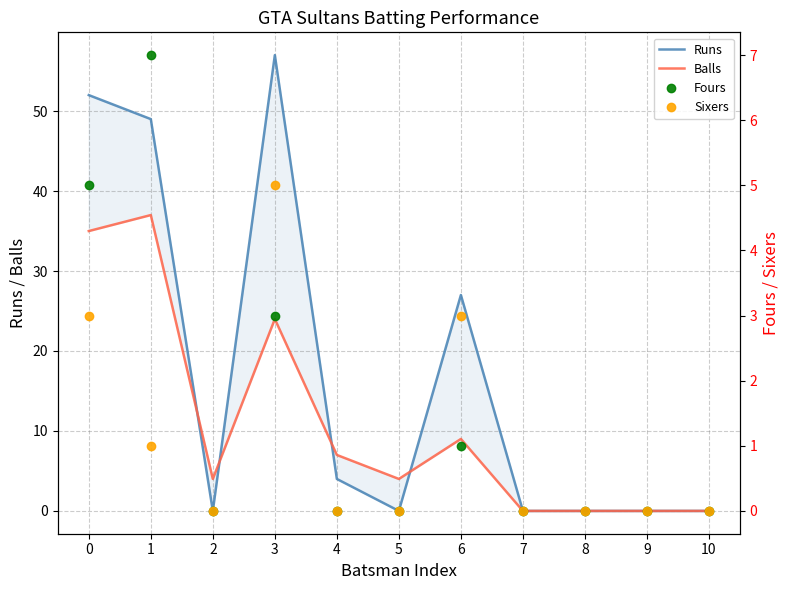

List the series in order of their peak value, highest first.

Runs, Balls, Fours, Sixers